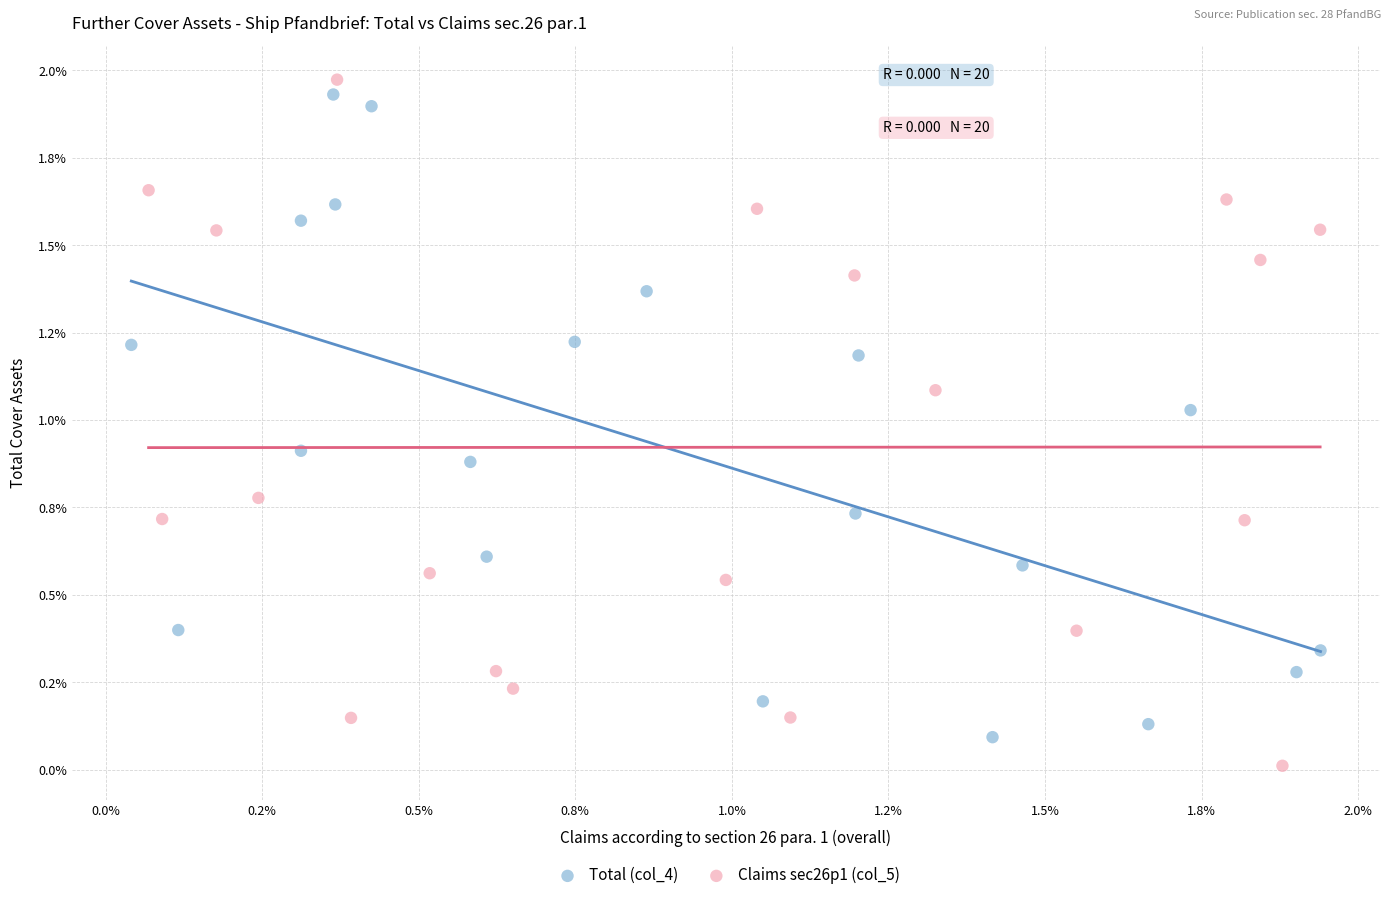

What are all the series names shown in the legend?

Total (col_4), Claims sec26p1 (col_5)